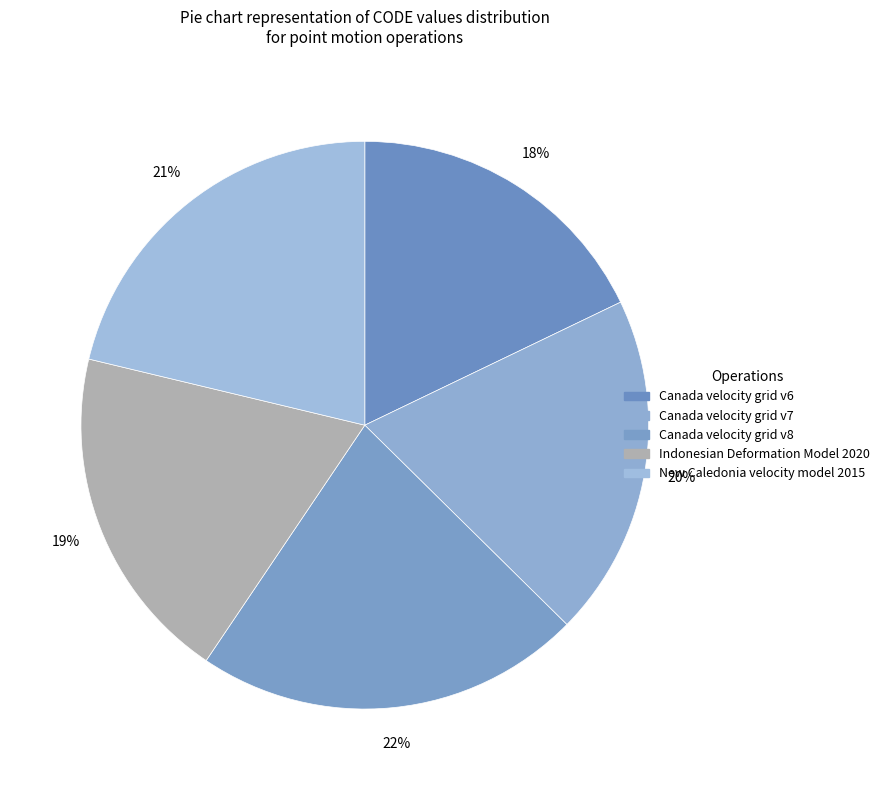

To the nearest percent, what is the combined percentage of Canada velocity grid v6 and Indonesian Deformation Model 2020?

37%